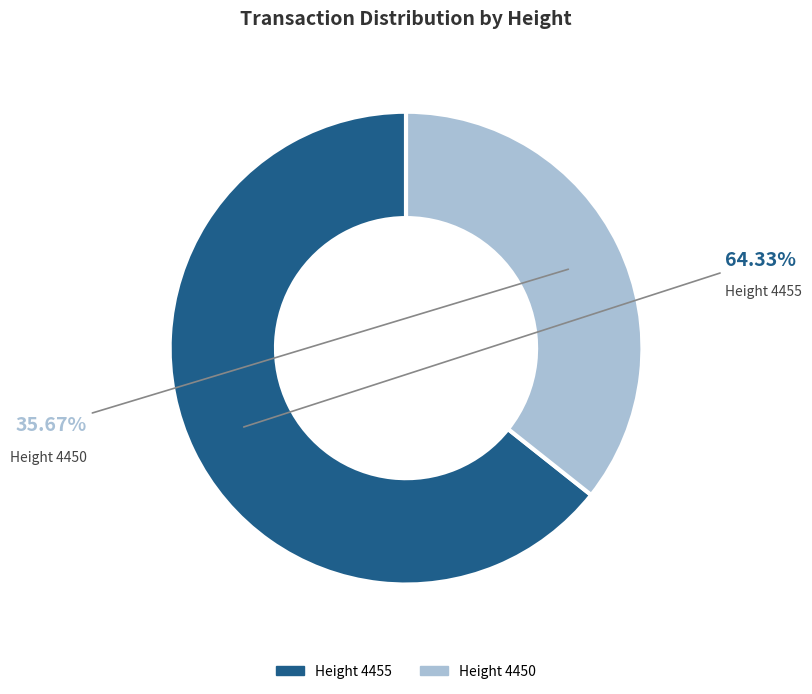

Does any single category account for the majority?

Yes